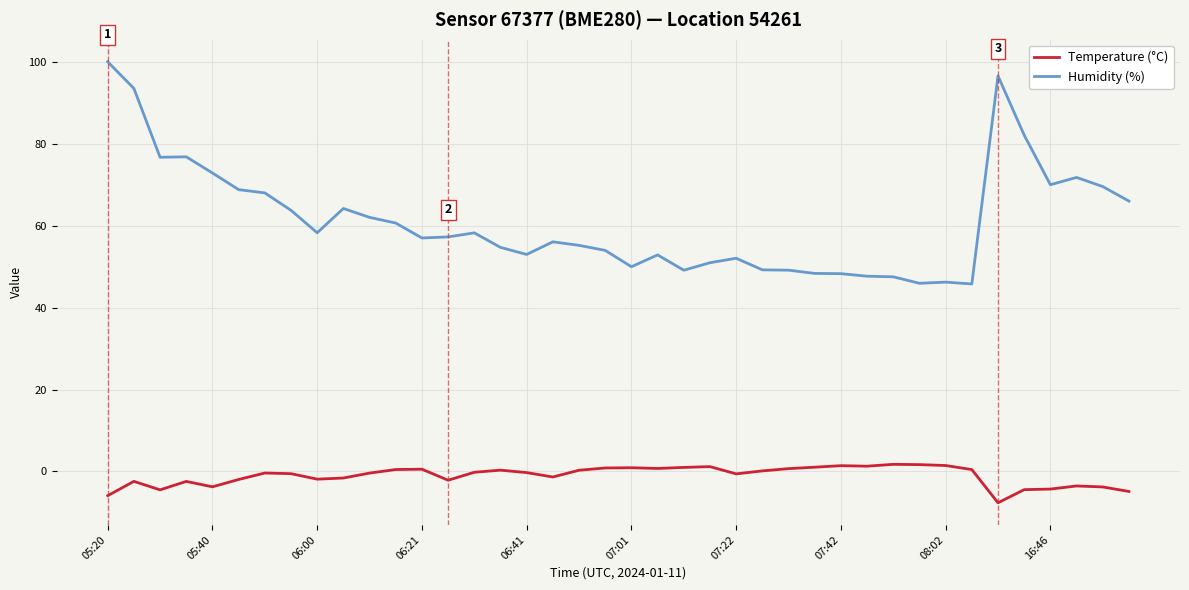

What is the difference between the maximum and minimum values in the Temperature (°C) series?

9.4